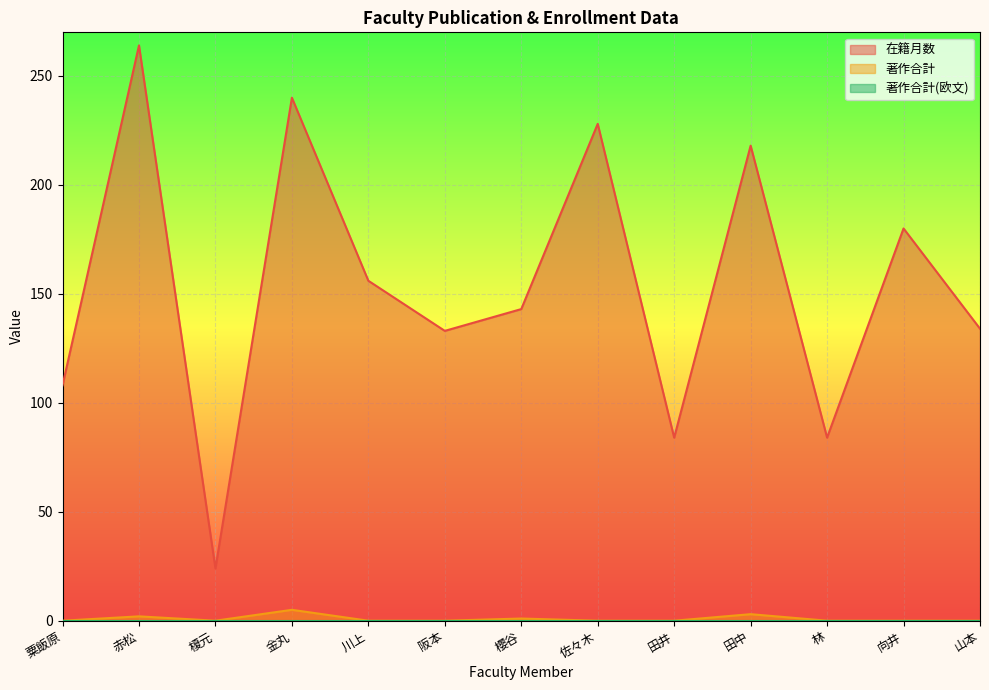

Which series changed the most between 赤松 and 金丸?

在籍月数